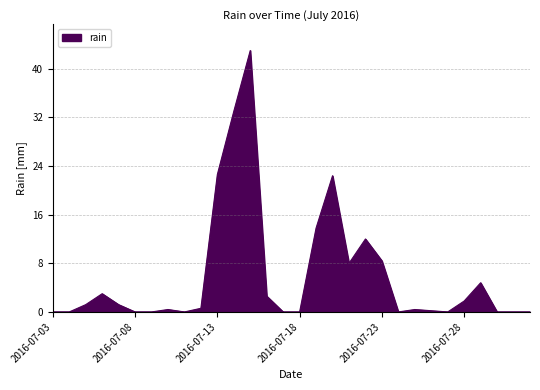

What is the difference between the maximum and minimum values?

43.0